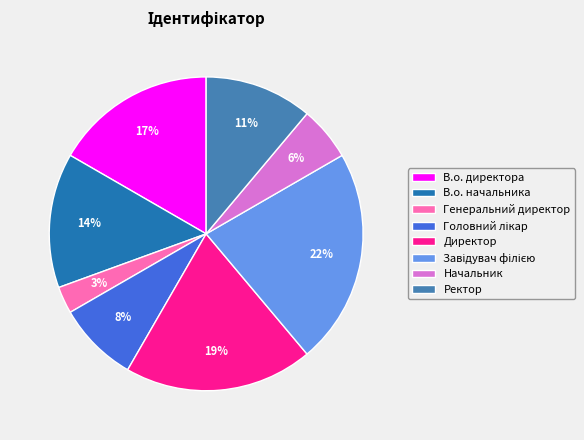

Is the sum of Начальник and Директор greater than half?

No